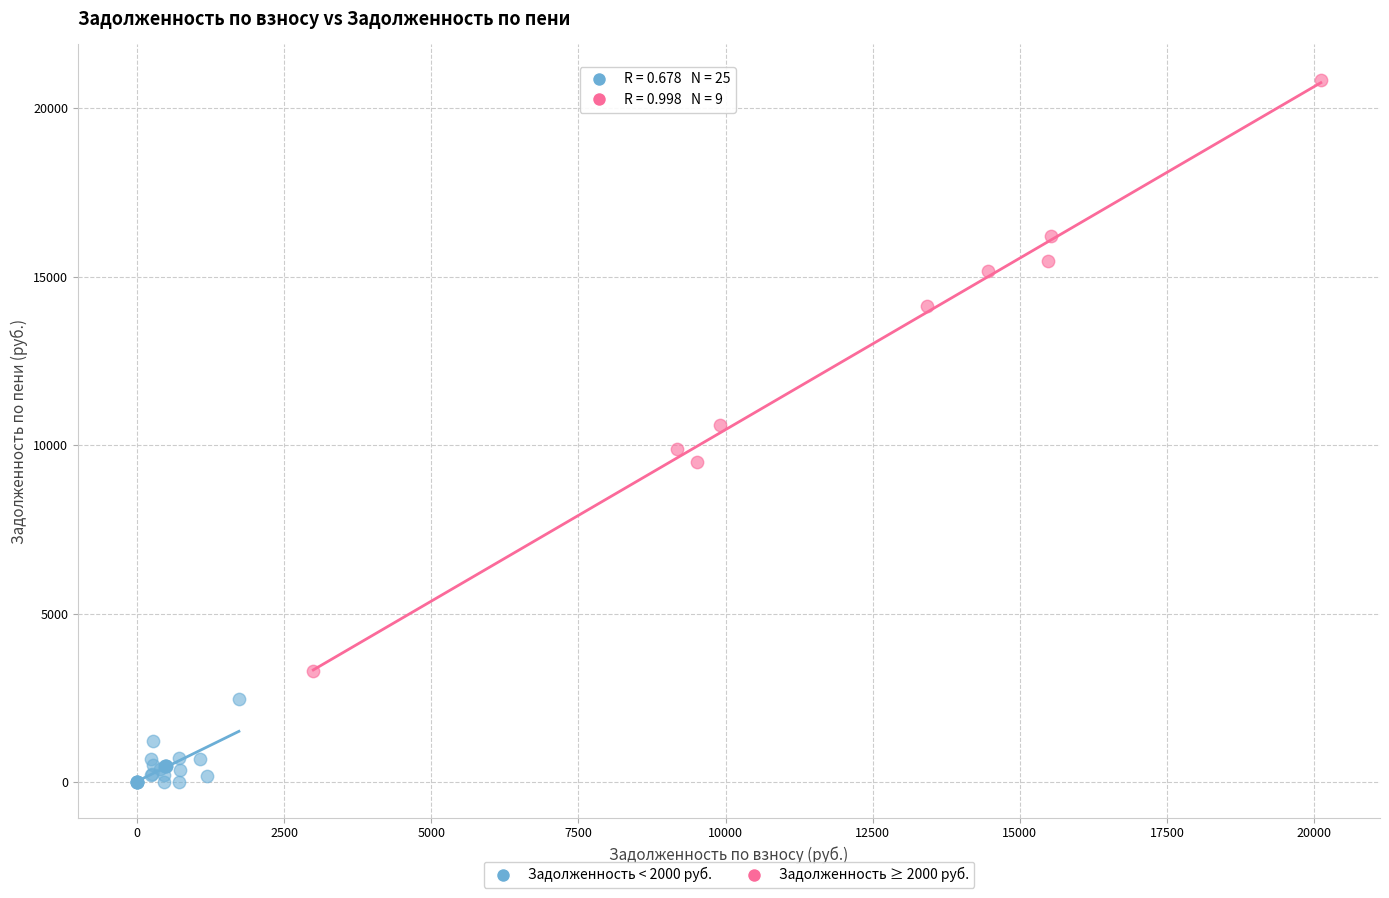

Which series contains the lowest Y value?

Задолженность < 2000 руб.